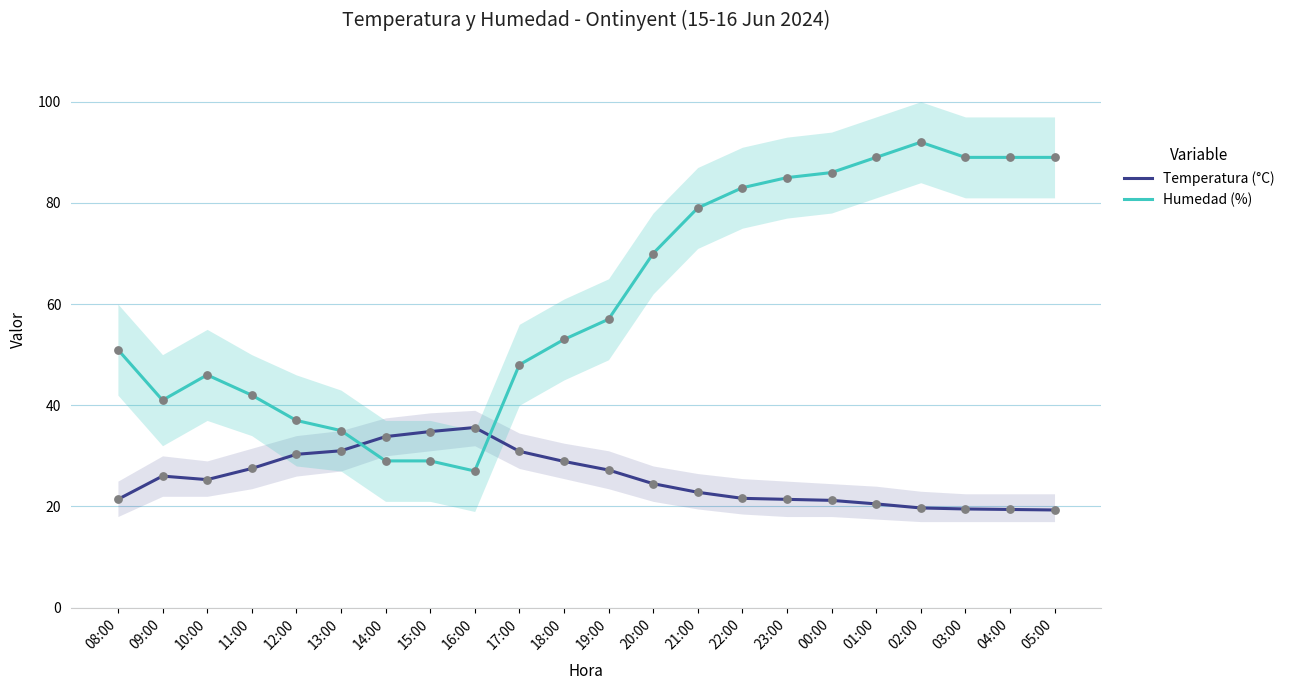

Which series has the largest total across all categories?

Humedad (%)